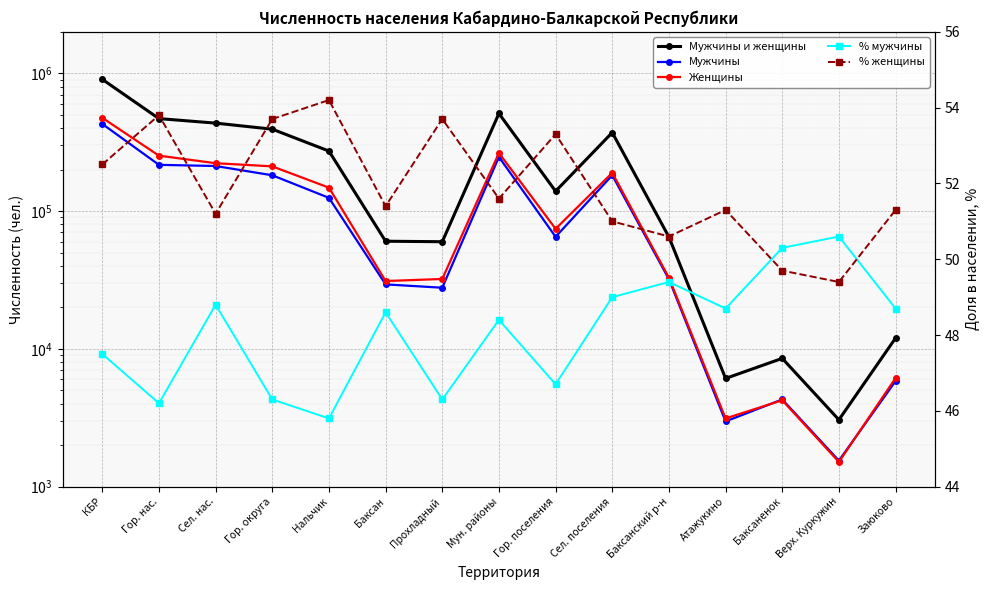

Which series changed the most between Прохладный and Верх. Куркужин?

Мужчины и женщины